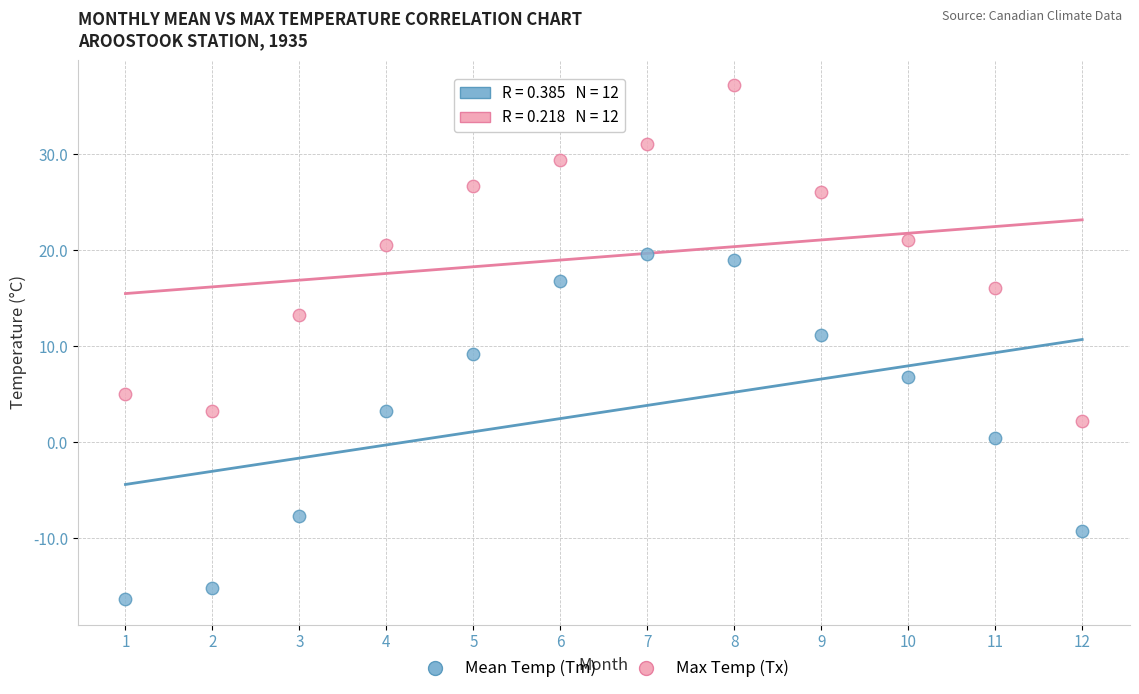

What is the X range (max minus min) for the scatter plot?

11.0